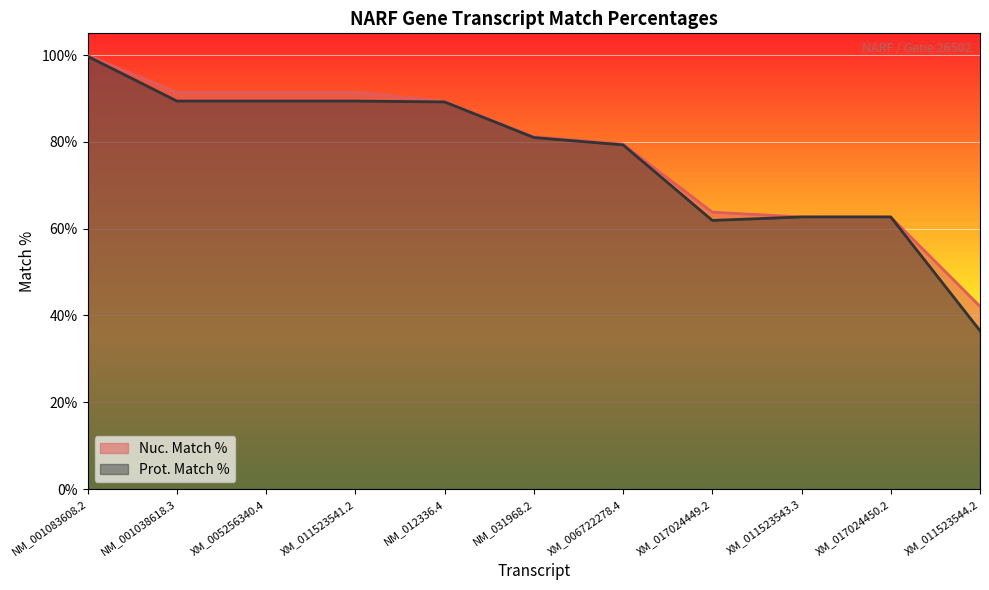

Which has a higher value, NM_031968.2 or XM_006722278.4?

NM_031968.2